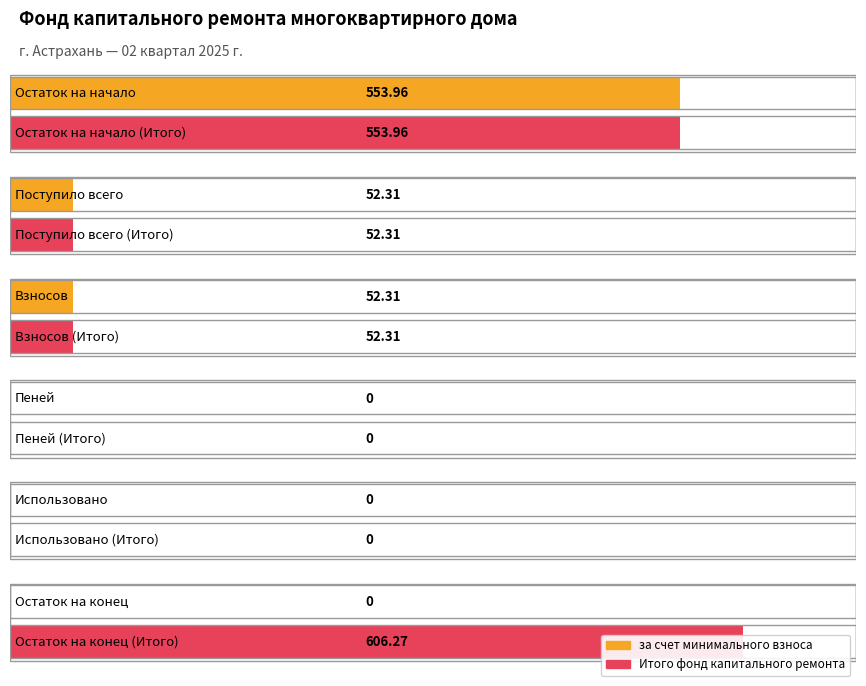

List the series in order of their peak value, lowest first.

за счет минимального взноса, Итого фонд капитального ремонта